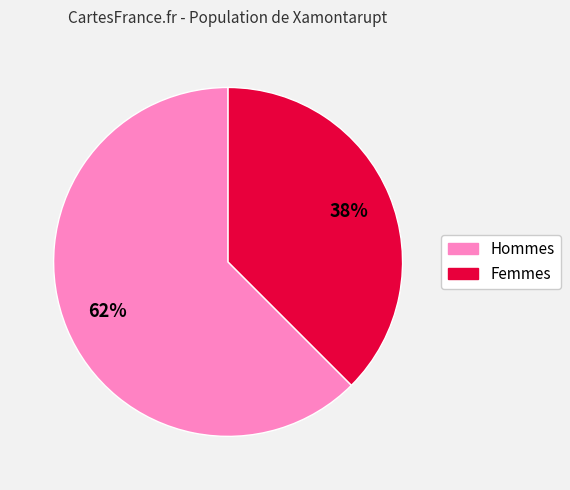

Is there any slice that represents more than half of the pie?

Yes